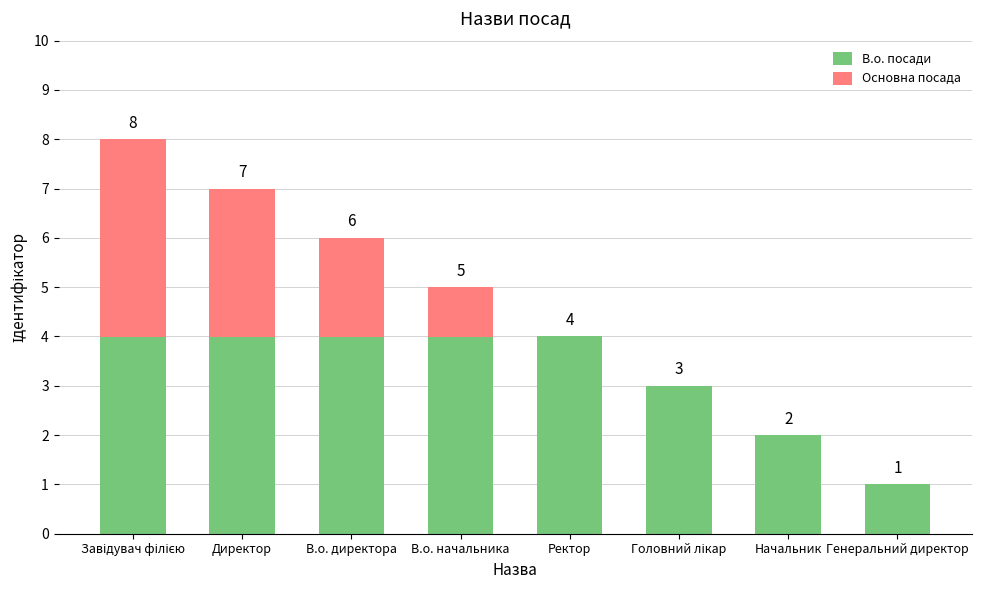

True or false: В.о. посади has a value of 4 at В.о. директора.

True